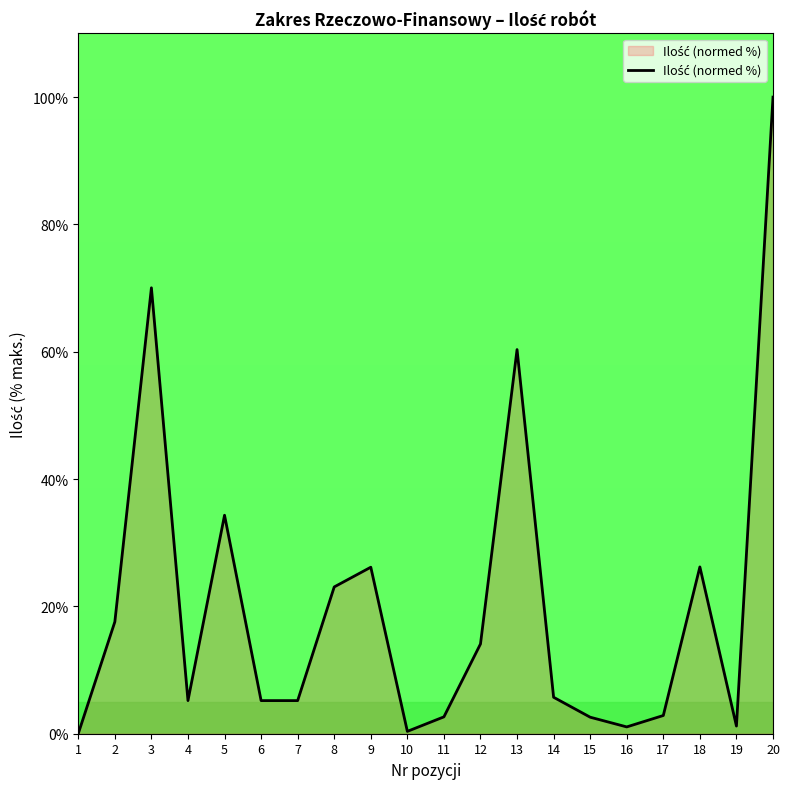

The value at 2 is 27.3. True or false?

False